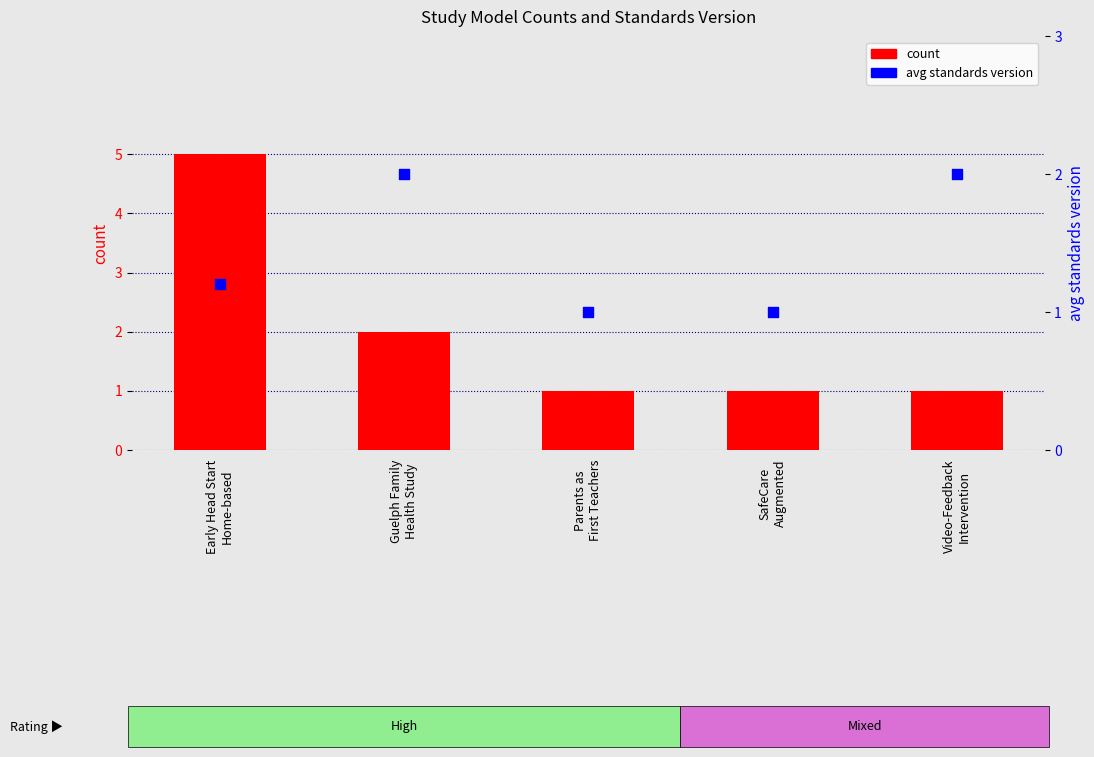

What is the total value across all series at Guelph Family
Health Study?

4.0